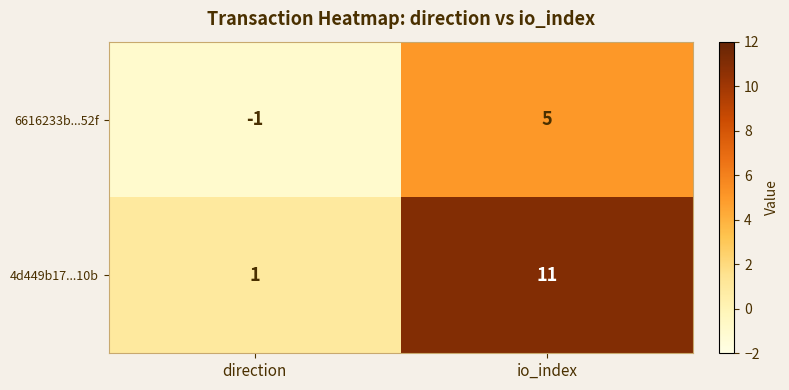

Which series changed the most between direction and io_index?

4d449b17...10b